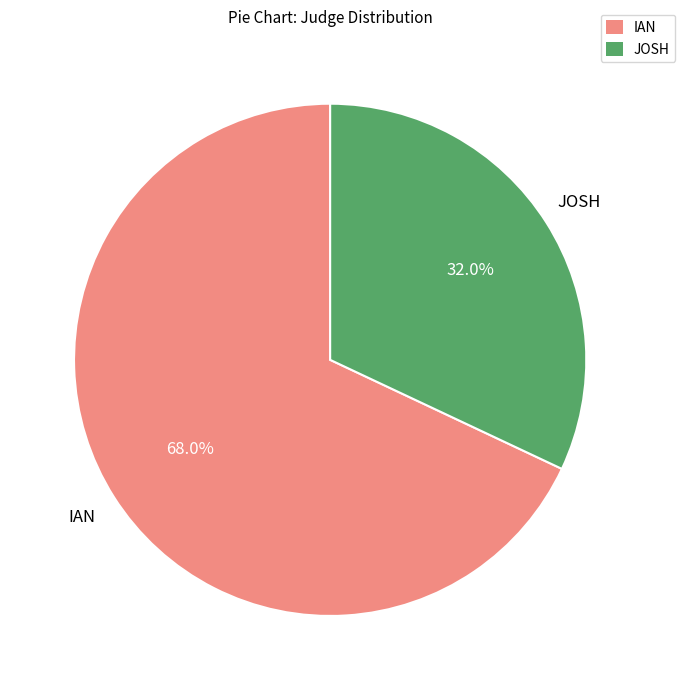

The JOSH slice represents 32% of the pie. True or false?

True